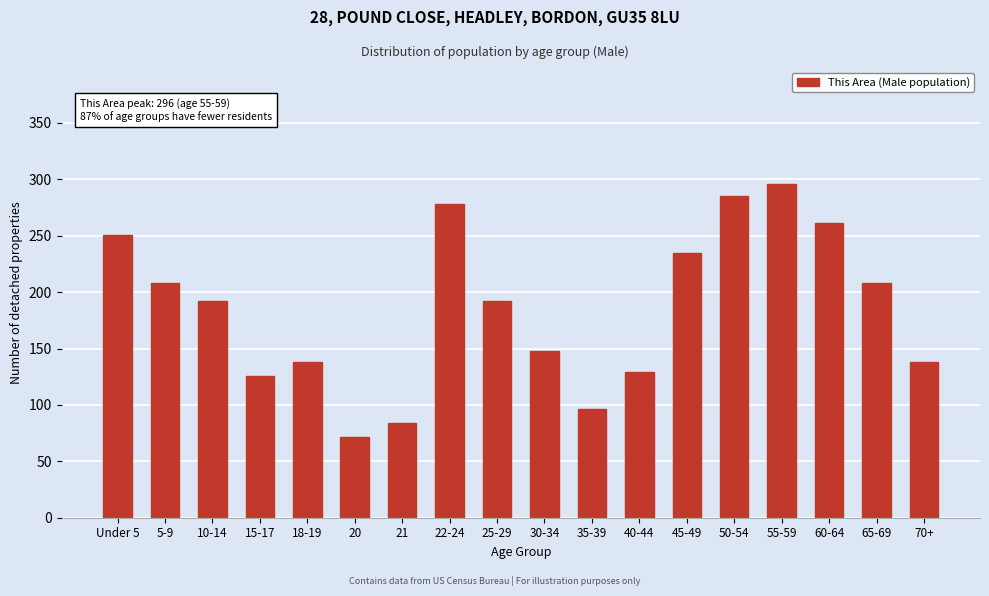

Reading left to right, transcribe all the data shown in this chart.

251	208	192	126	138	72	84	278	192	148	96	129	235	285	296	261	208	138